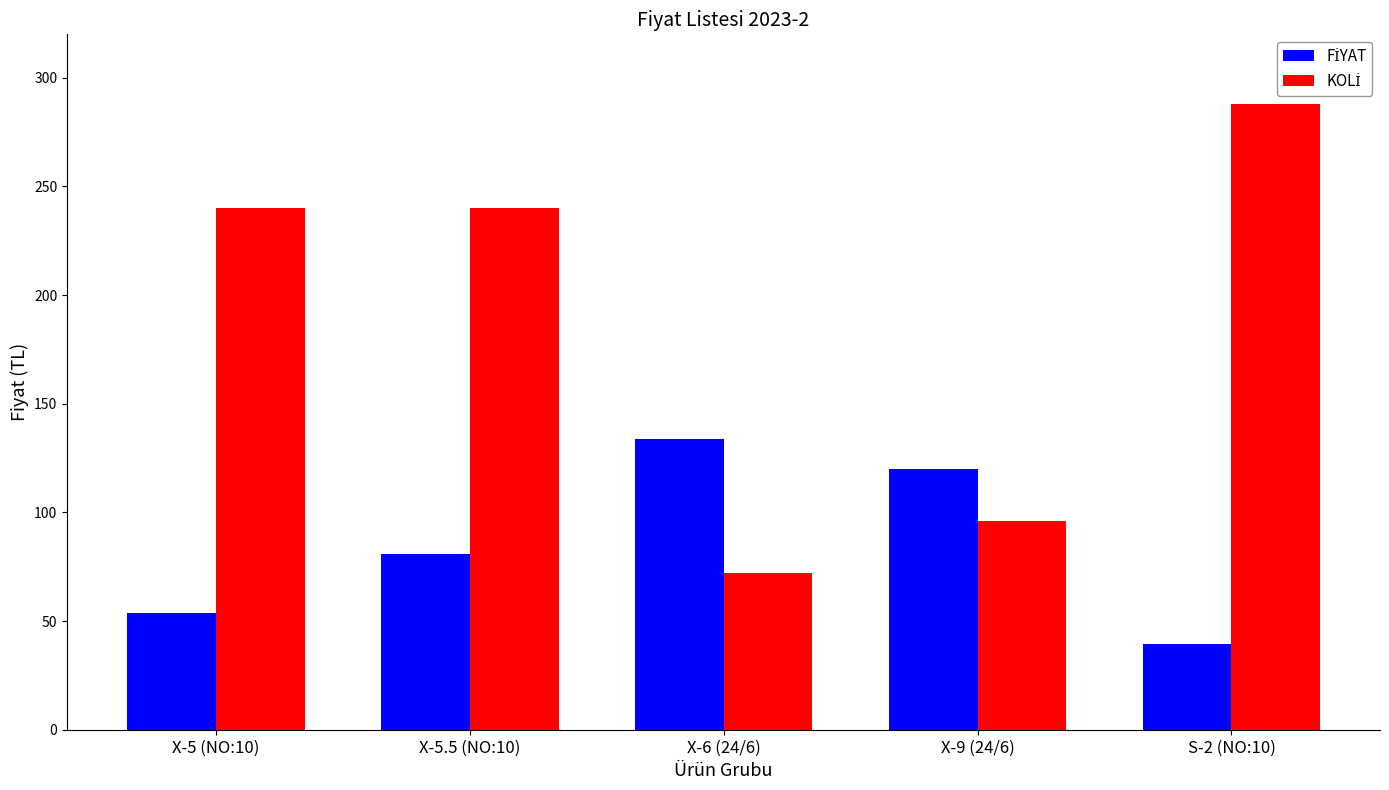

What is the total value across all series at X-6 (24/6)?

205.9